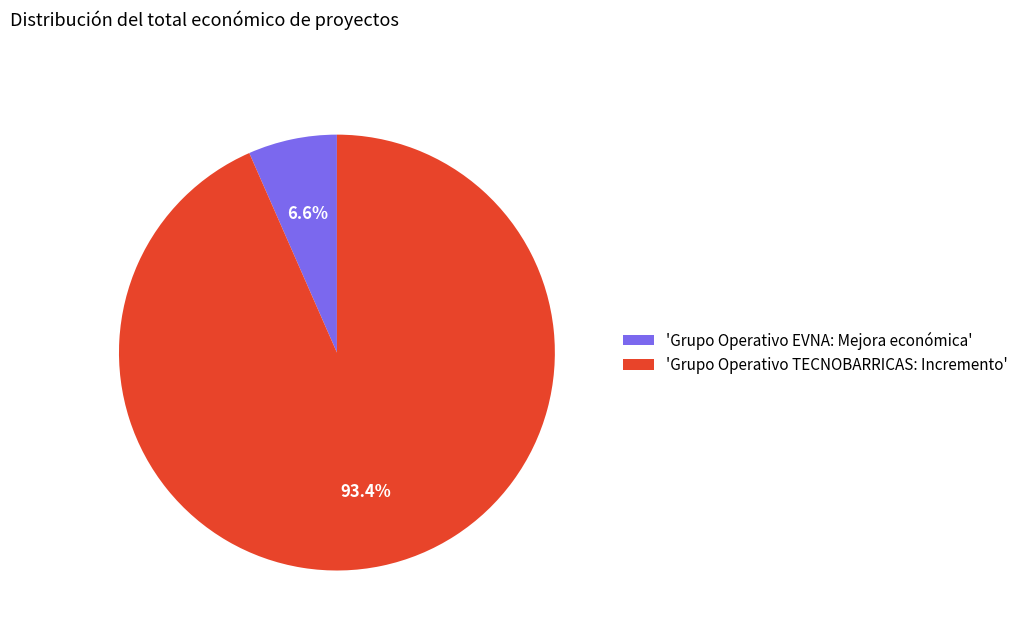

Which slice represents more than half of the pie?

'Grupo Operativo TECNOBARRICAS: Incremento'